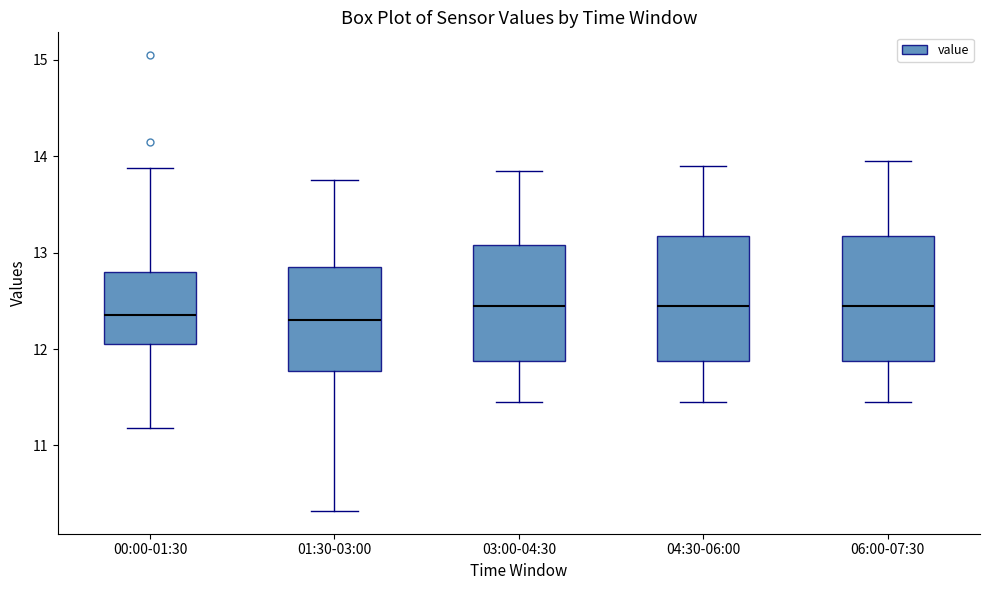

Where does the lower whisker of the box for 04:30-06:00 end on the y-axis? The values are not printed on the chart, so give them approximately, as read against the axis.

11.5